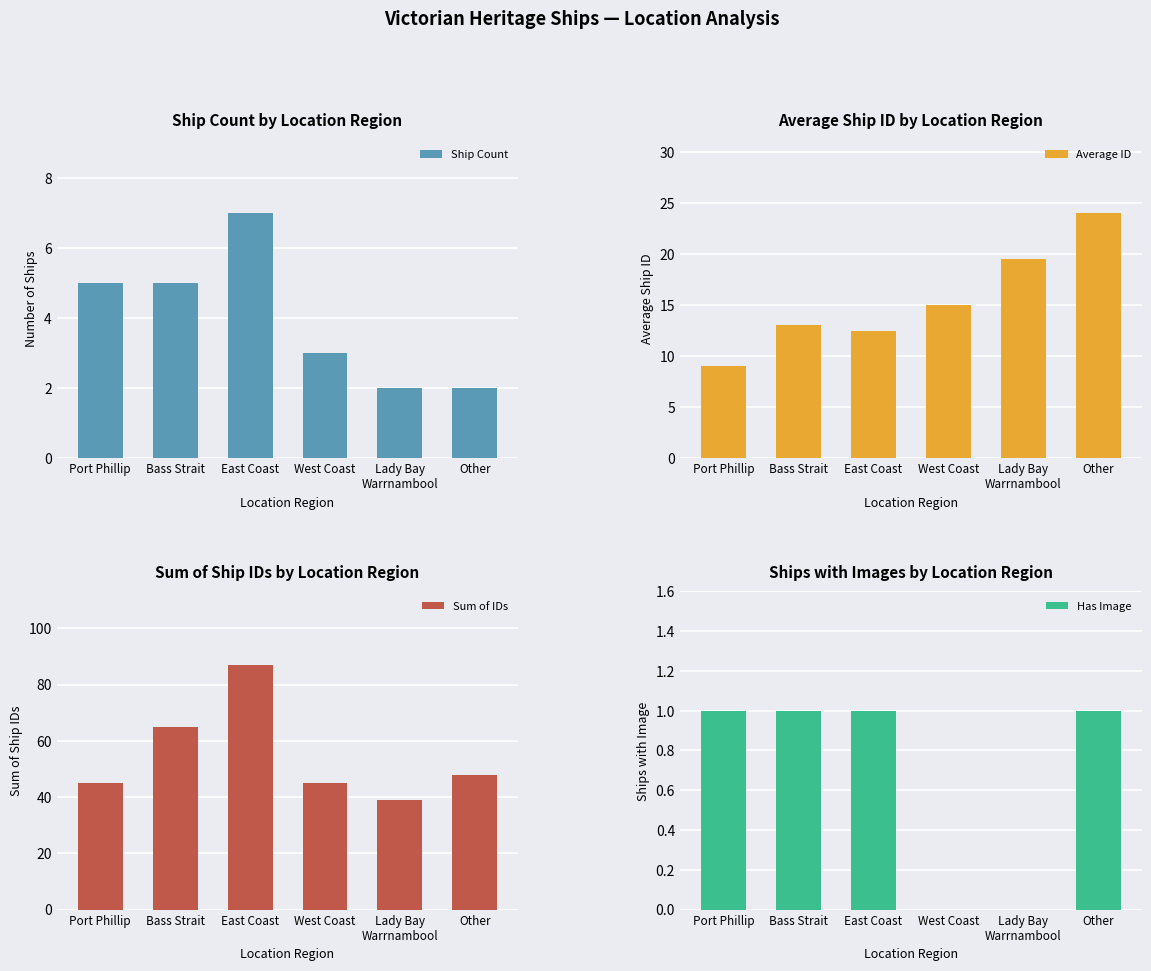

Rank the categories by Average ID value from highest to lowest.

Other, Lady Bay
Warrnambool, West Coast, Bass Strait, East Coast, Port Phillip